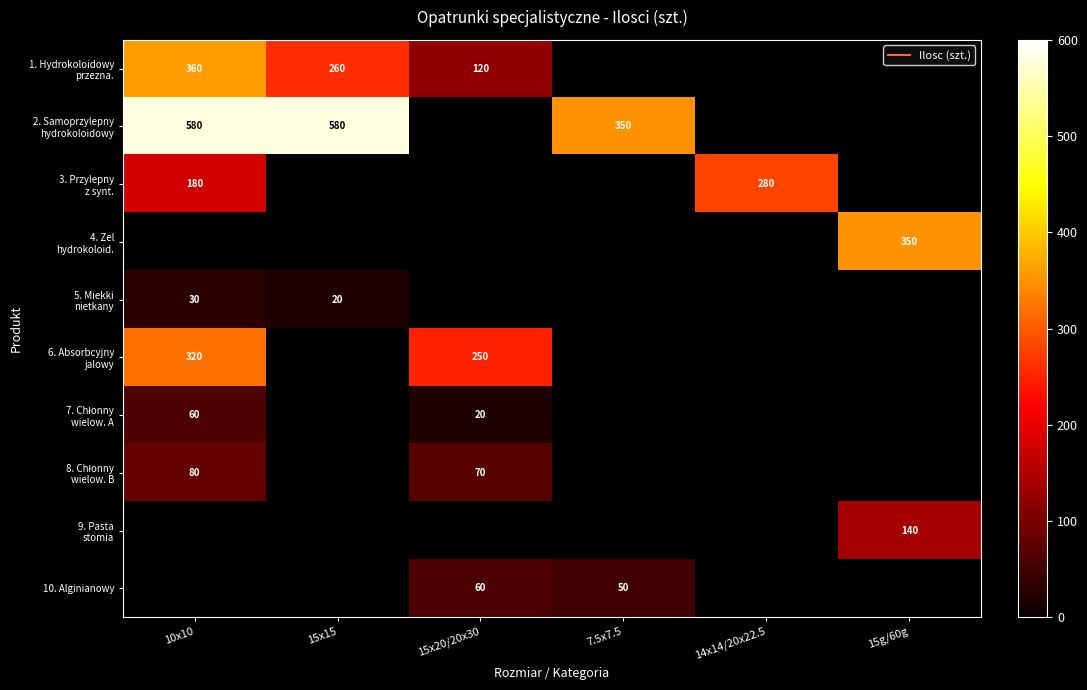

Rank the categories by 10. Alginianowy value from lowest to highest.

7.5x7.5, 14x14/20x22.5, 15g/60g, 10x10, 15x15, 15x20/20x30